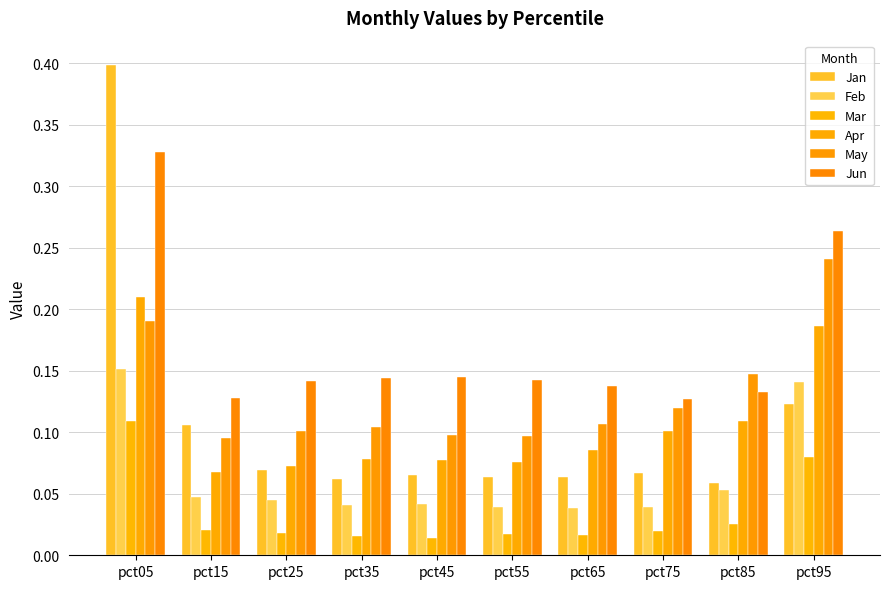

What is the difference between the maximum and minimum values in the Jun series?

0.2